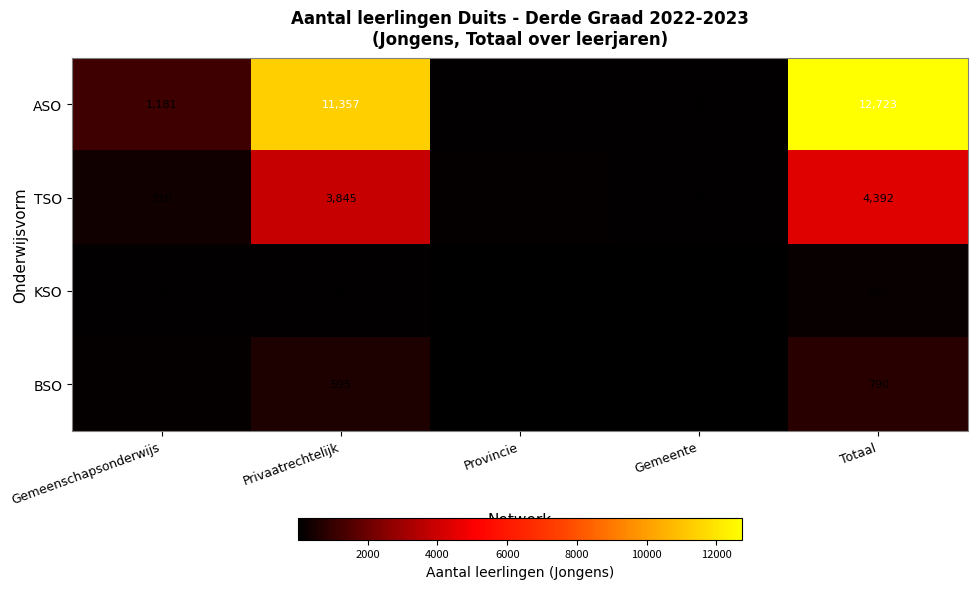

Which series changed the most between Gemeenschapsonderwijs and Provincie?

ASO